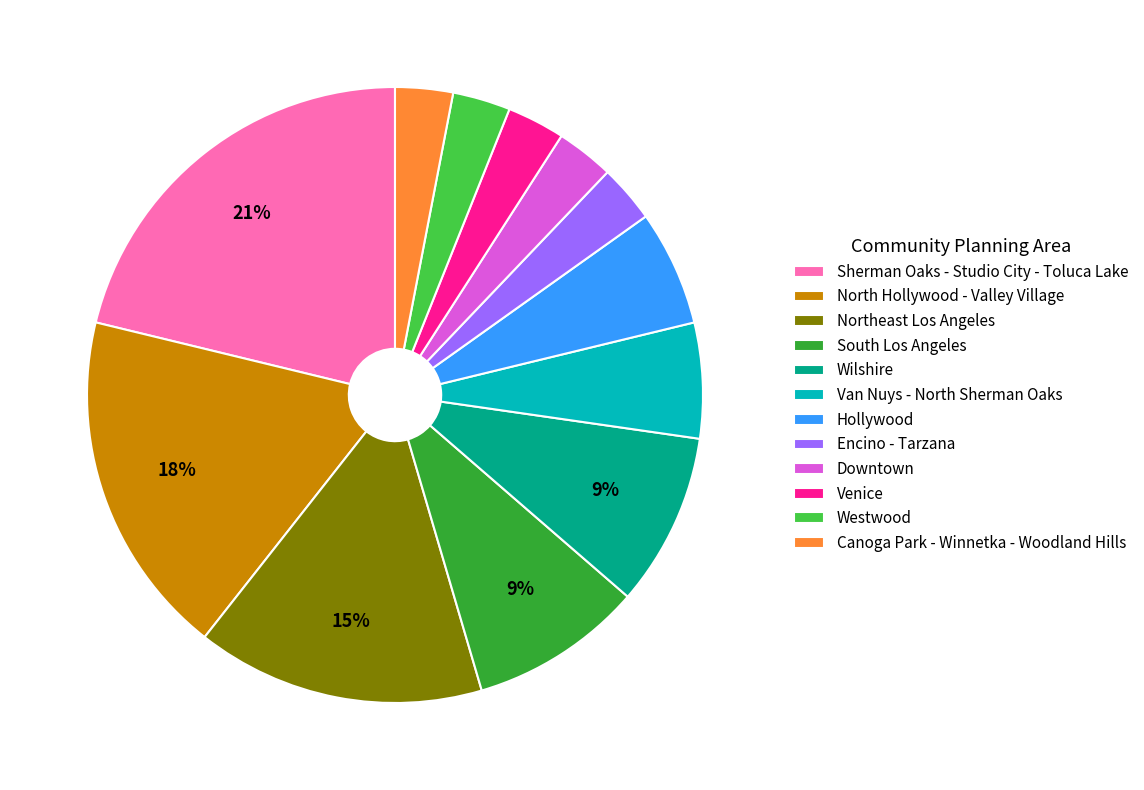

Is it true that Wilshire is 9% of the pie?

True